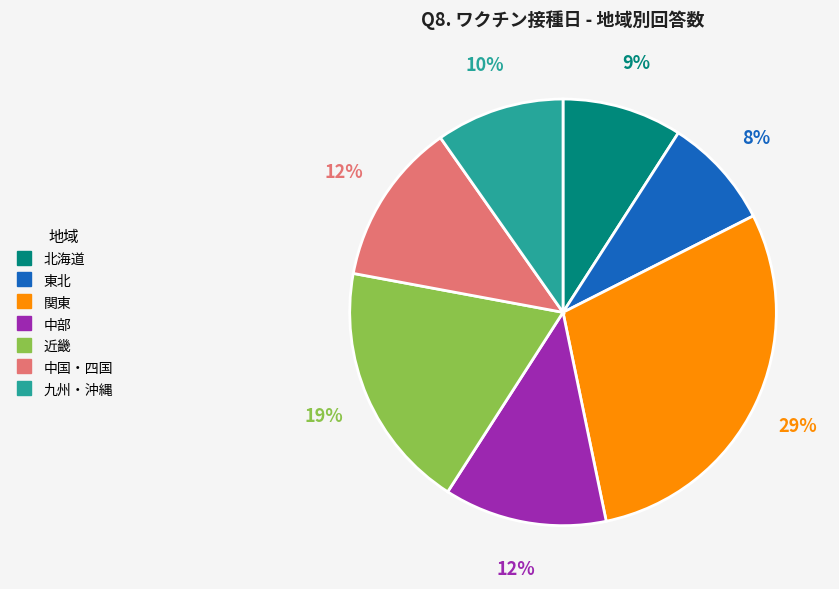

Does 近畿 represent more than half of the total?

No